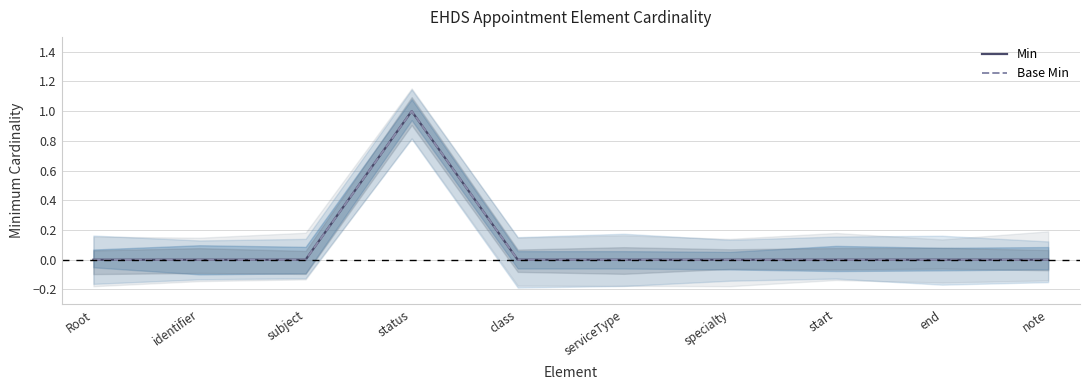

True or false: Min and Base Min intersect in this chart.

False